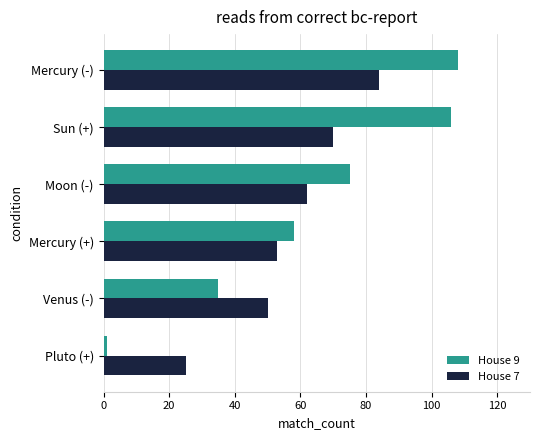

True or false: House 7 has a value of 104 at Sun (+).

False